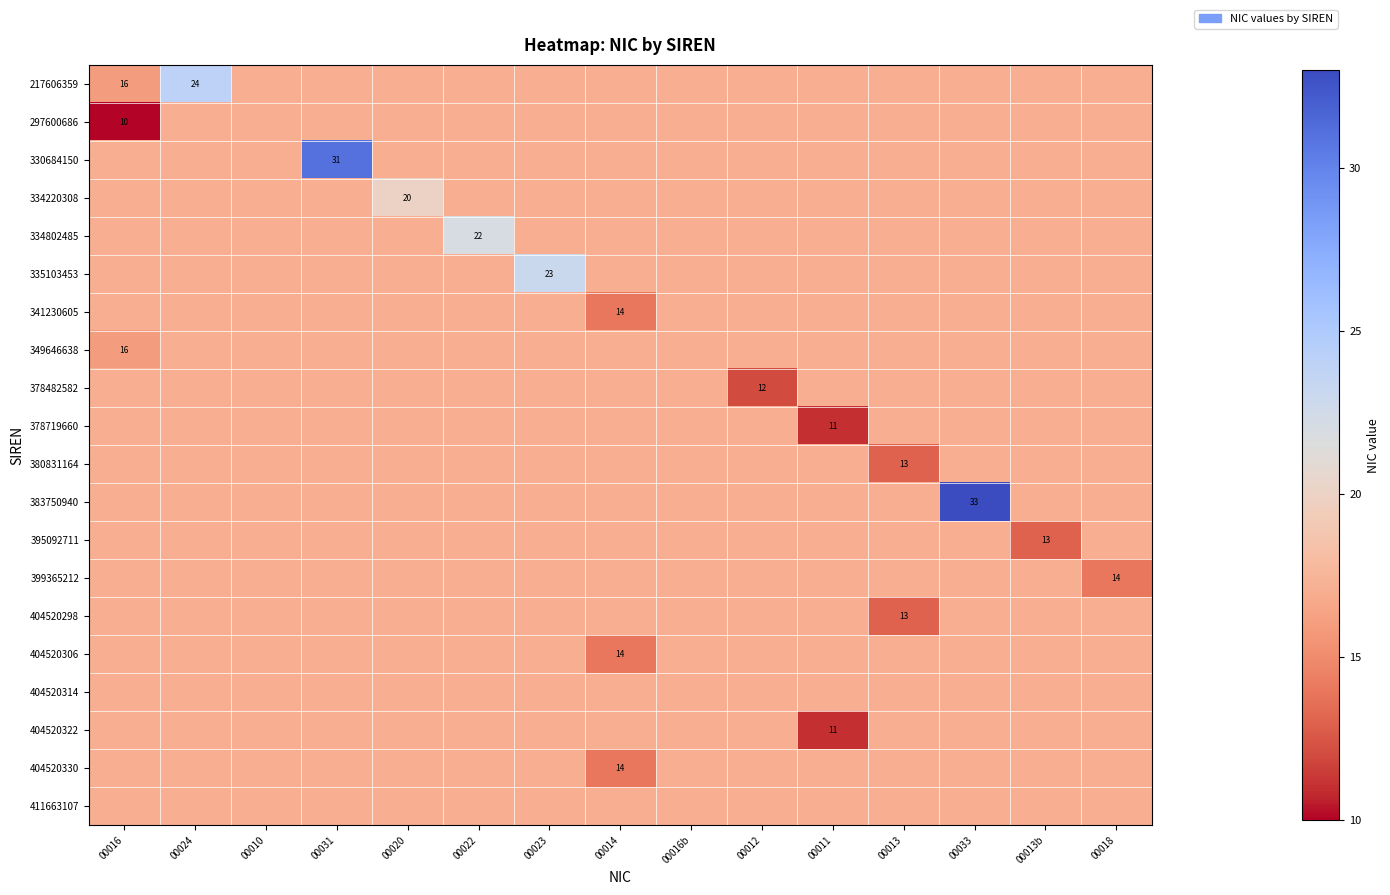

Which category has the highest value across all series?

00033